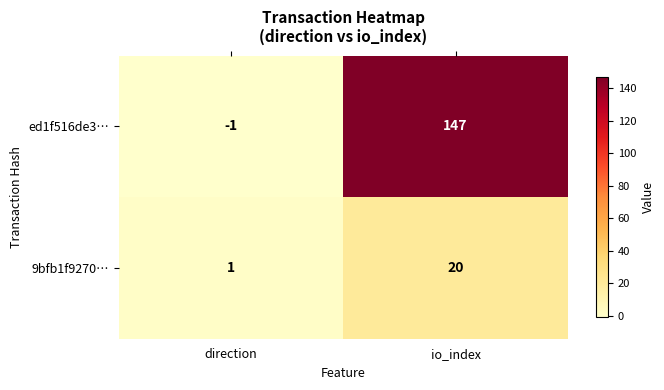

What is the sum of the 9bfb1f9270… values at io_index and direction?

21